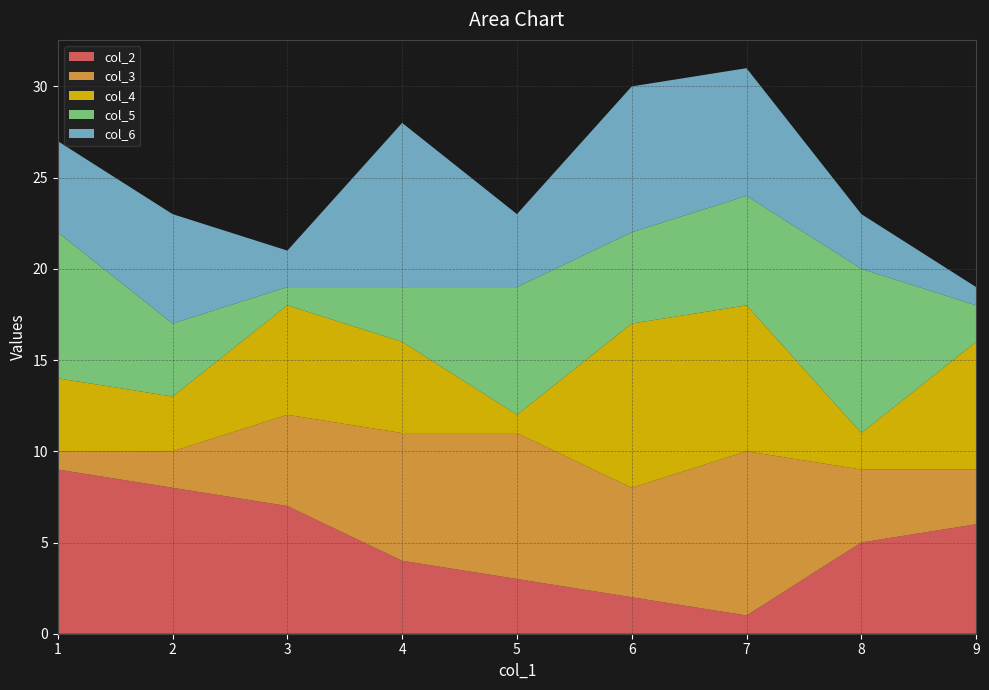

Reading right to left, transcribe all the data shown in this chart.

col_2: 6	5	1	2	3	4	7	8	9
col_3: 3	4	9	6	8	7	5	2	1
col_4: 7	2	8	9	1	5	6	3	4
col_5: 2	9	6	5	7	3	1	4	8
col_6: 1	3	7	8	4	9	2	6	5